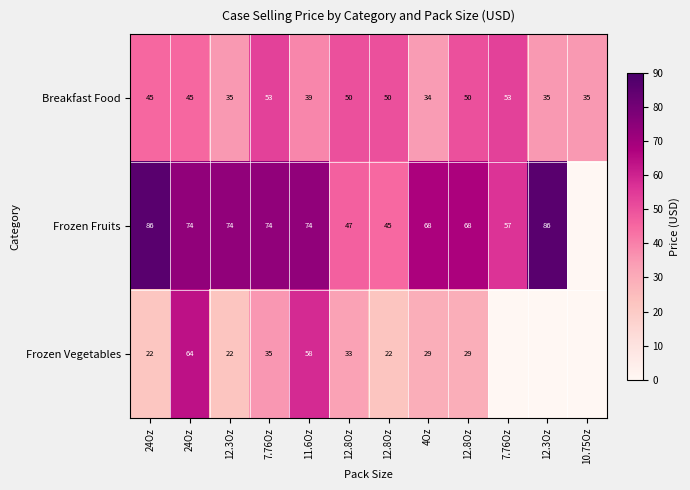

What is the maximum value for Frozen Vegetables?

64.0